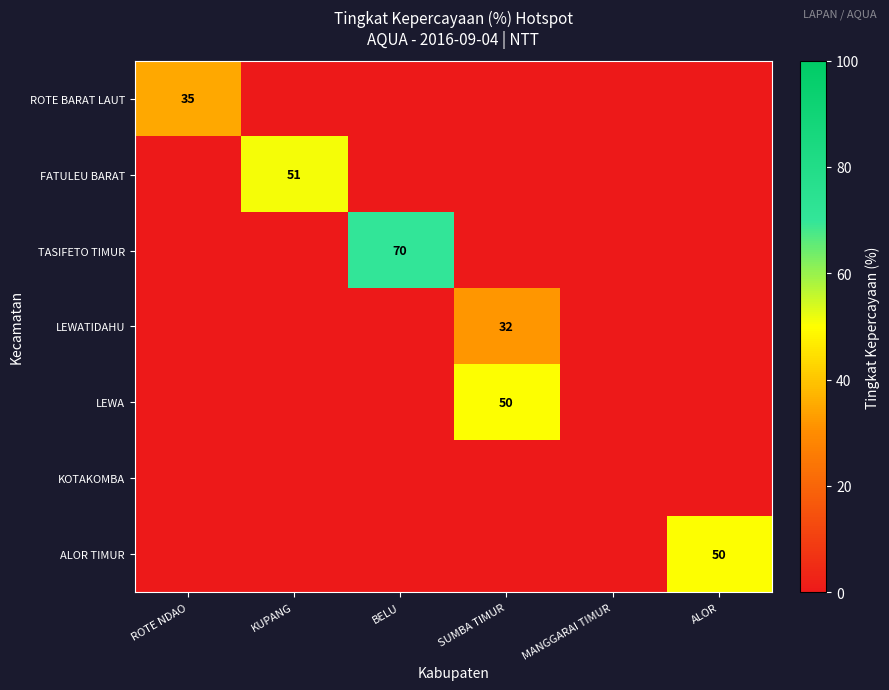

Is it true that ROTE BARAT LAUT equals 61 at ROTE NDAO?

False